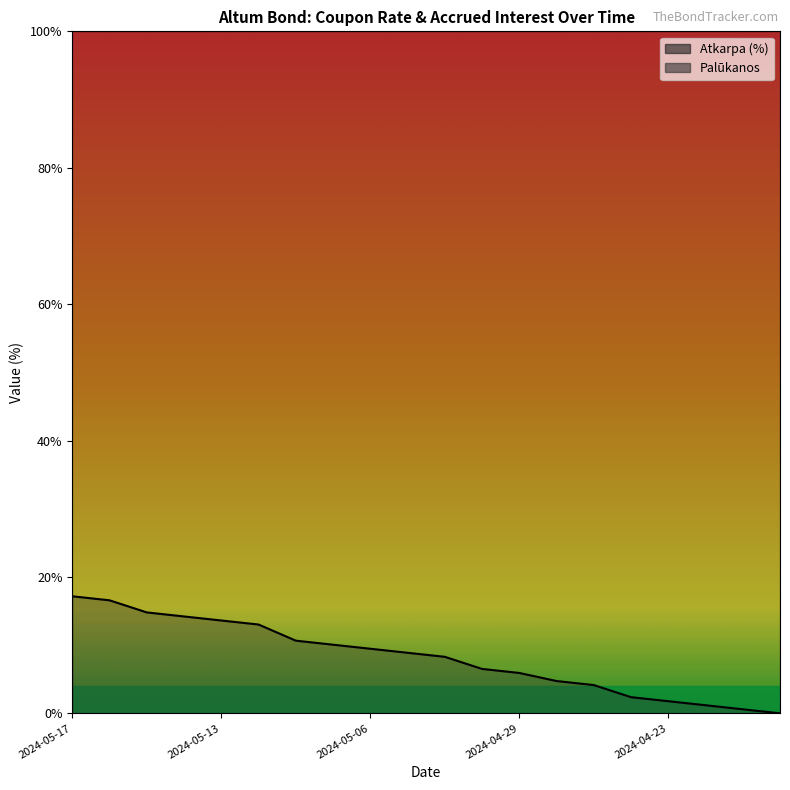

What is the difference between the maximum and minimum values?

17.2